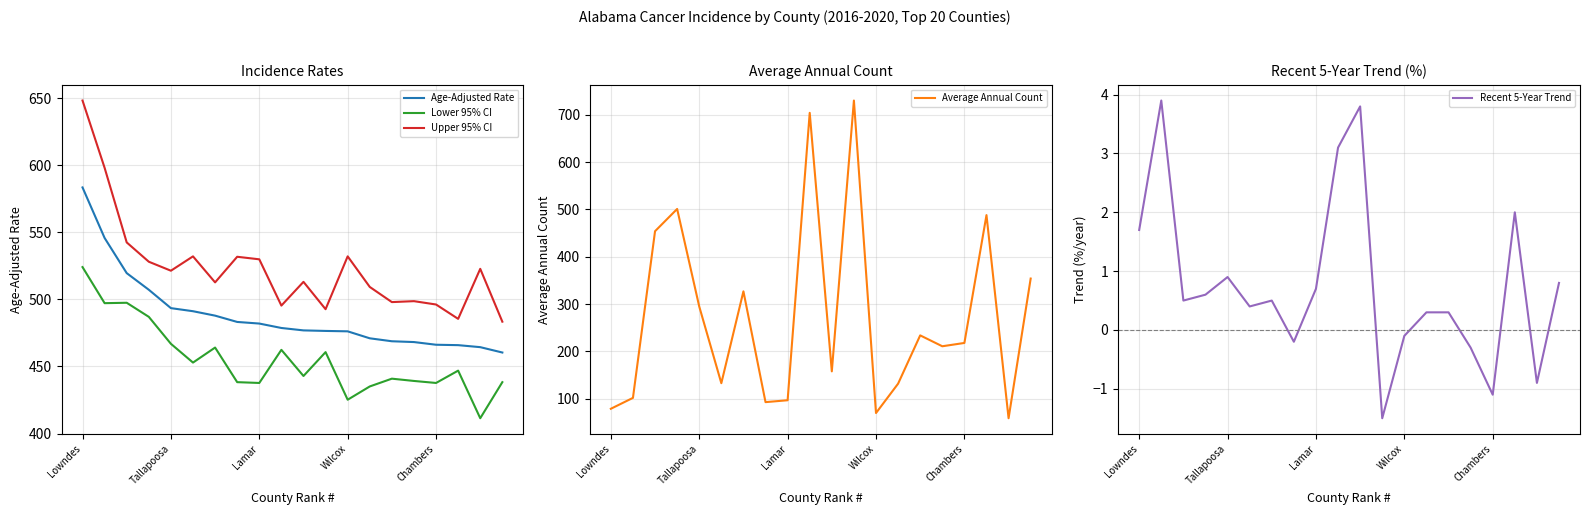

True or false: Recent 5-Year Trend has a value of -0.1 at Wilcox.

True